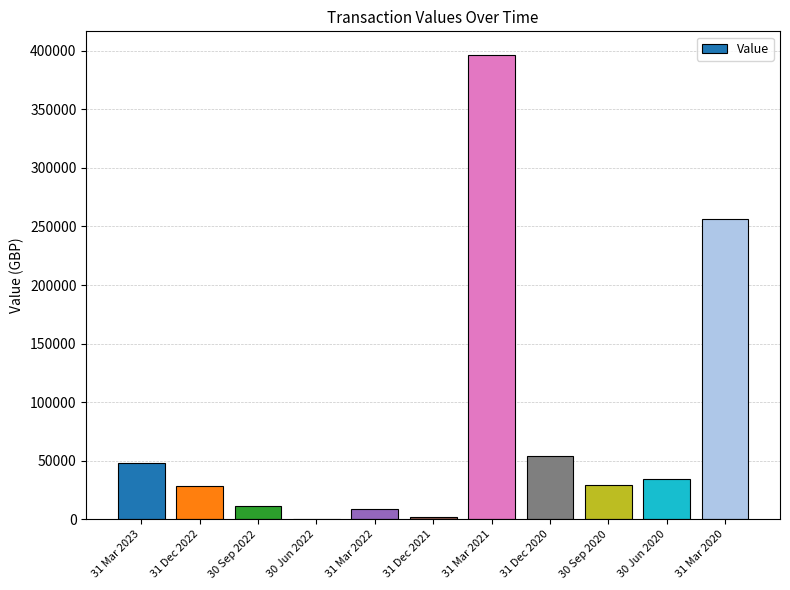

Which category has the highest value across all series?

31 Mar 2021